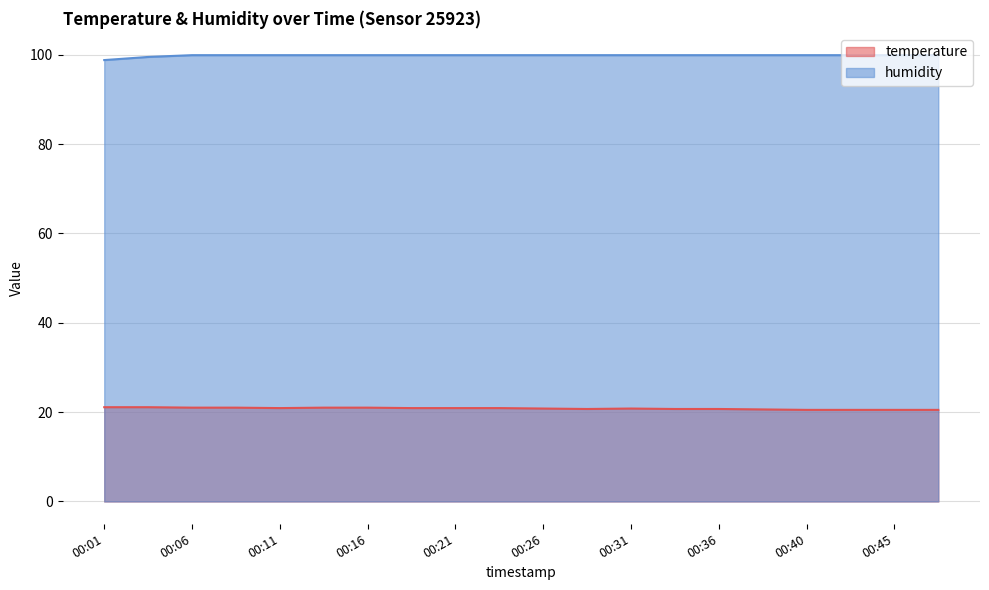

Does the chart display data point markers on the line(s)?

No